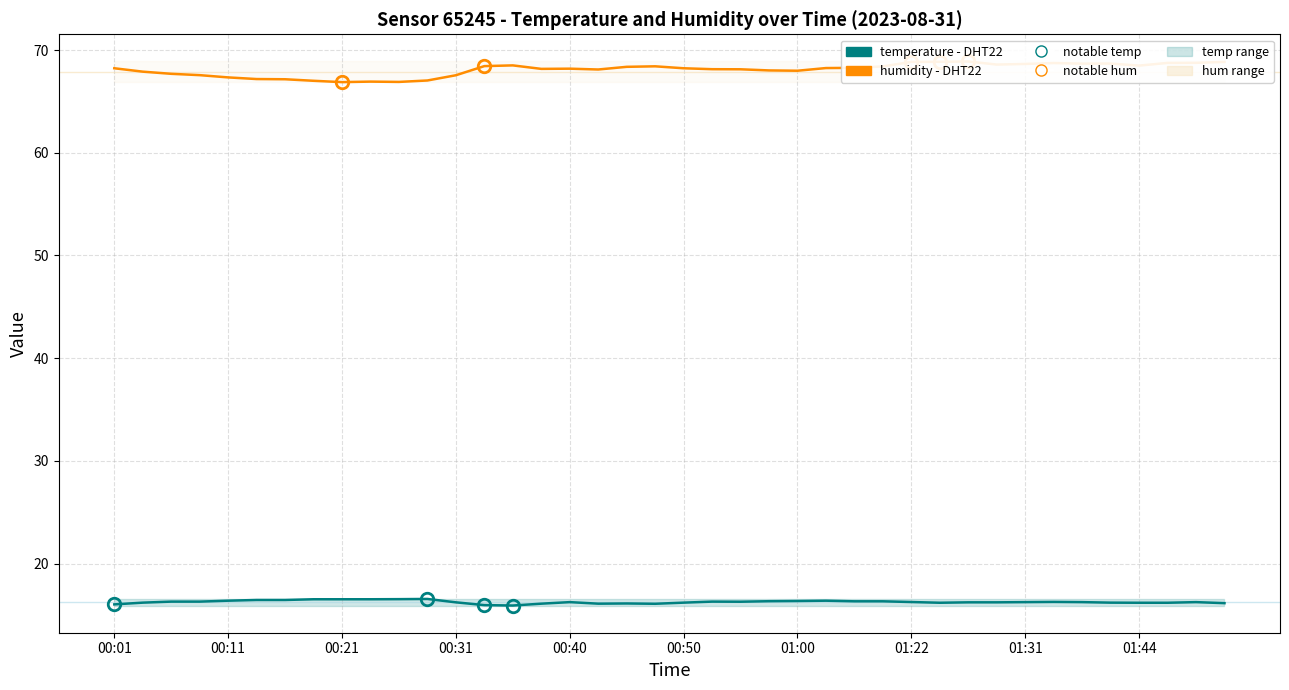

Where is the first local maximum for humidity?

00:23